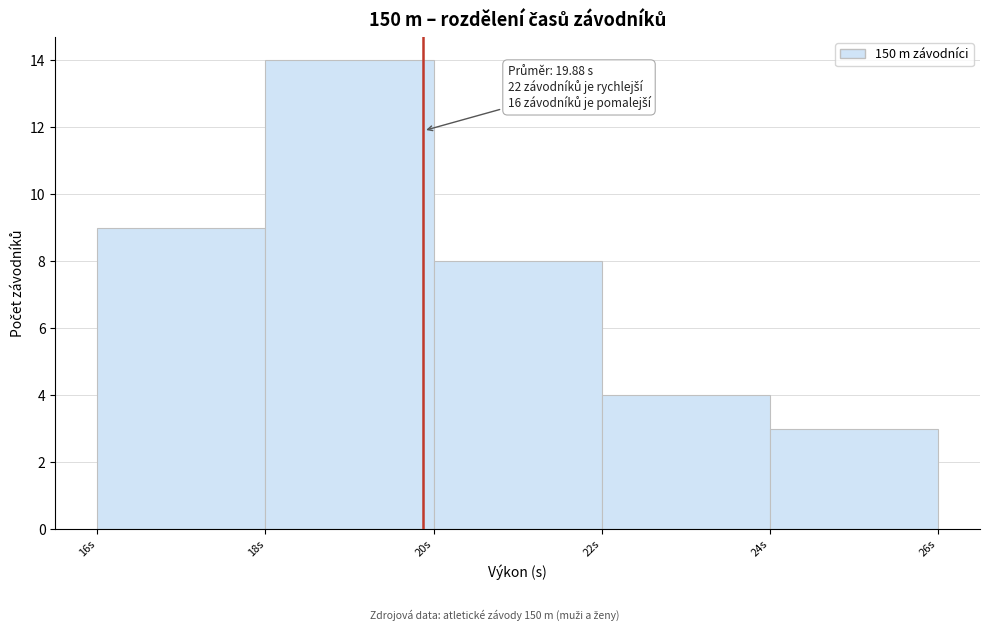

Over which range of the x-axis is the bar tallest?

18 to 20